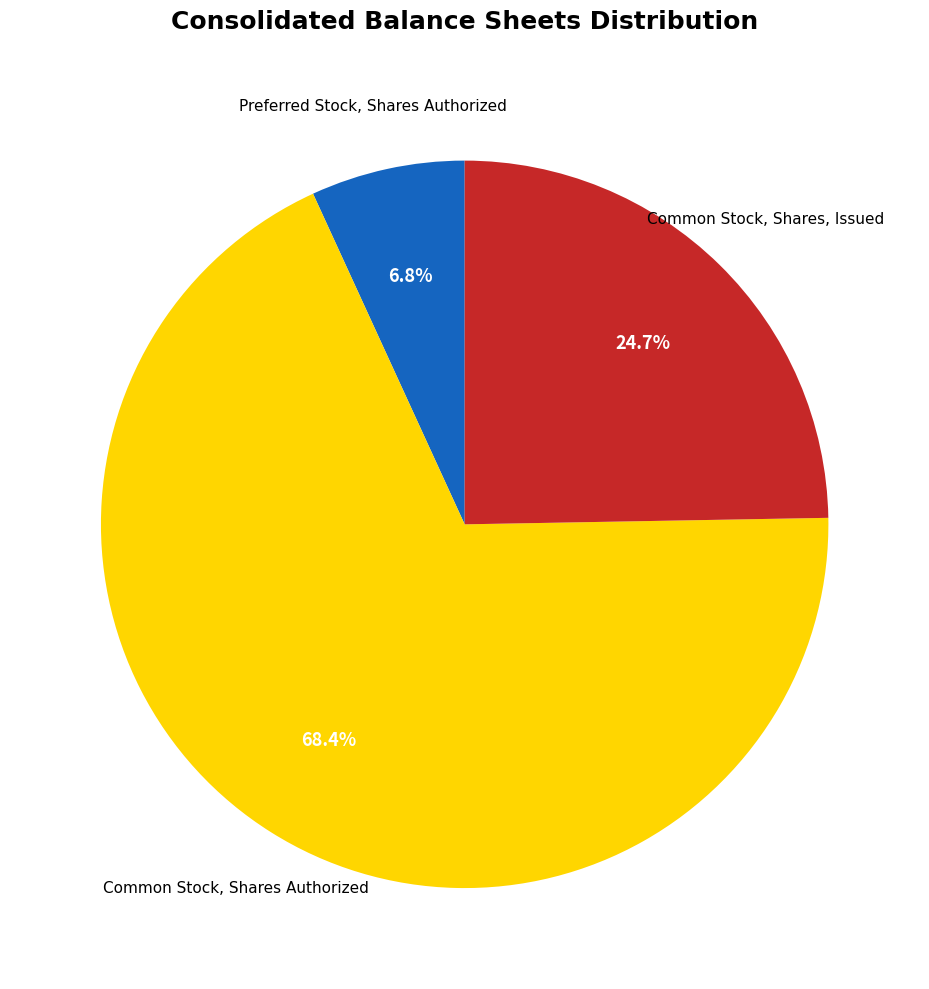

True or false: Common Stock, Shares Authorized accounts for 68% of the total.

True